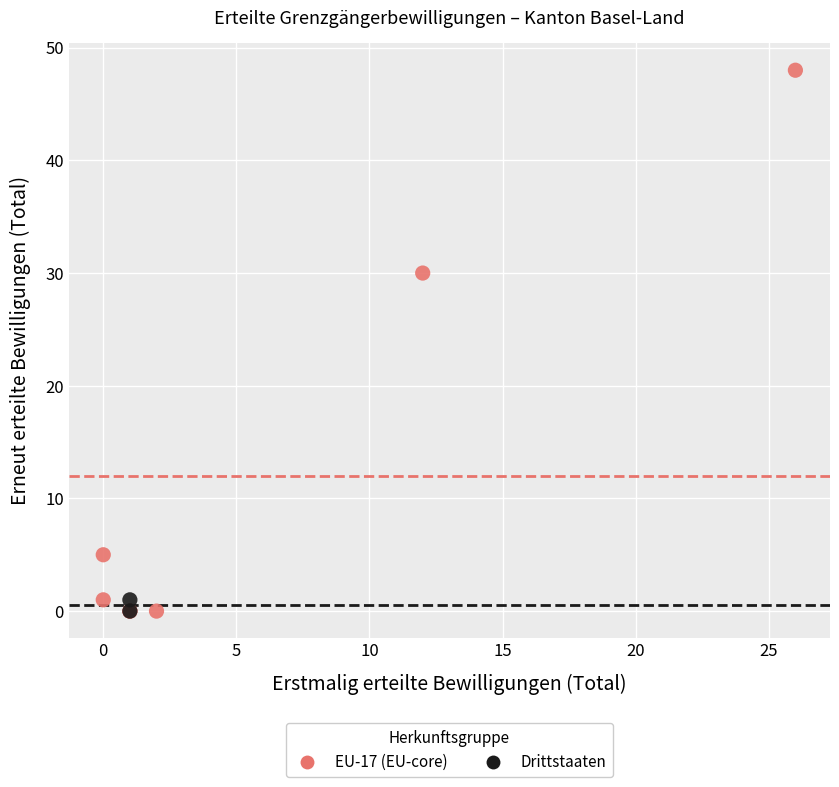

Which series contains the highest Y value?

EU-17 (EU-core)